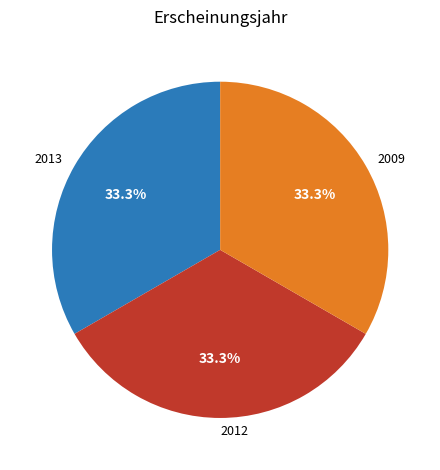

To the nearest percent, what percentage of the pie is 2013?

33%